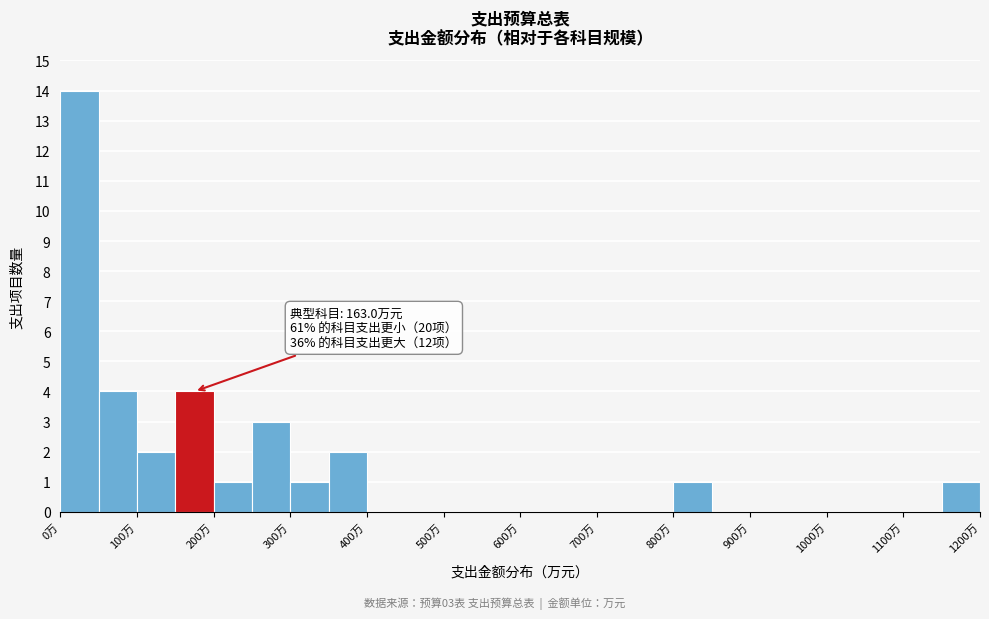

Which range on the x-axis has the tallest bar?

0 to 50